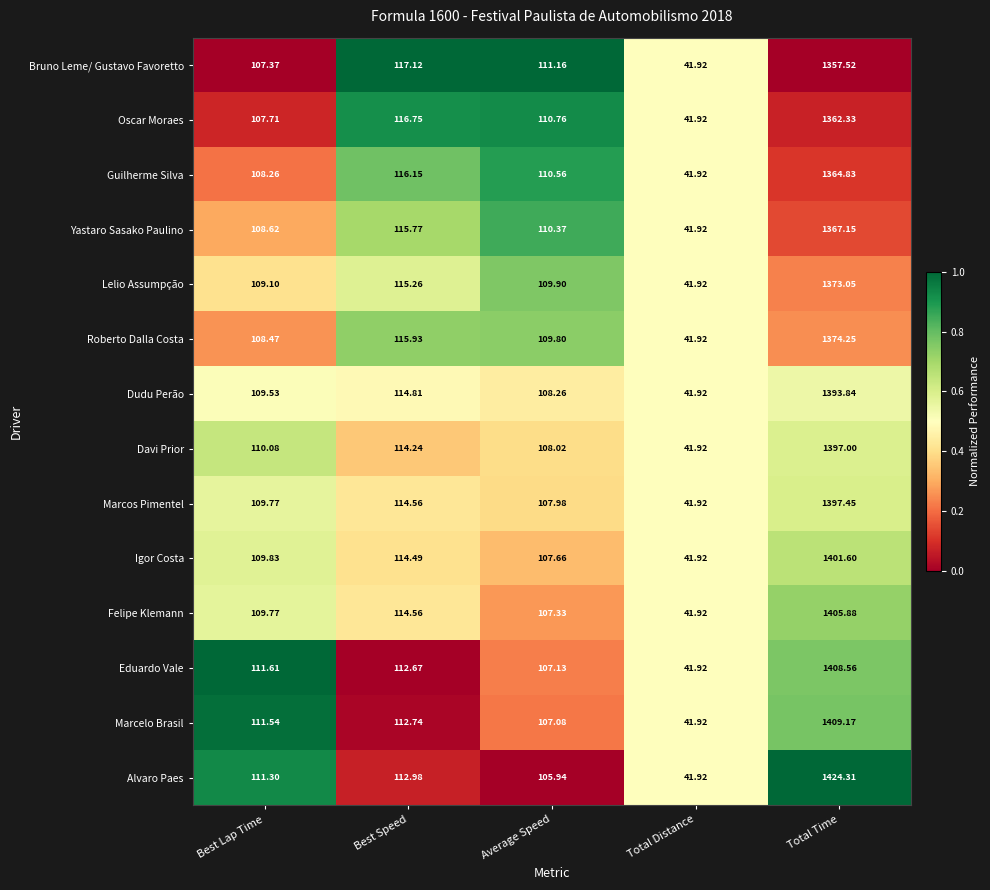

Rank the series at Average Speed from lowest to highest value.

Alvaro Paes, Marcelo Brasil, Eduardo Vale, Felipe Klemann, Igor Costa, Marcos Pimentel, Davi Prior, Dudu Perão, Roberto Dalla Costa, Lelio Assumpção, Yastaro Sasako Paulino, Guilherme Silva, Oscar Moraes, Bruno Leme/ Gustavo Favoretto